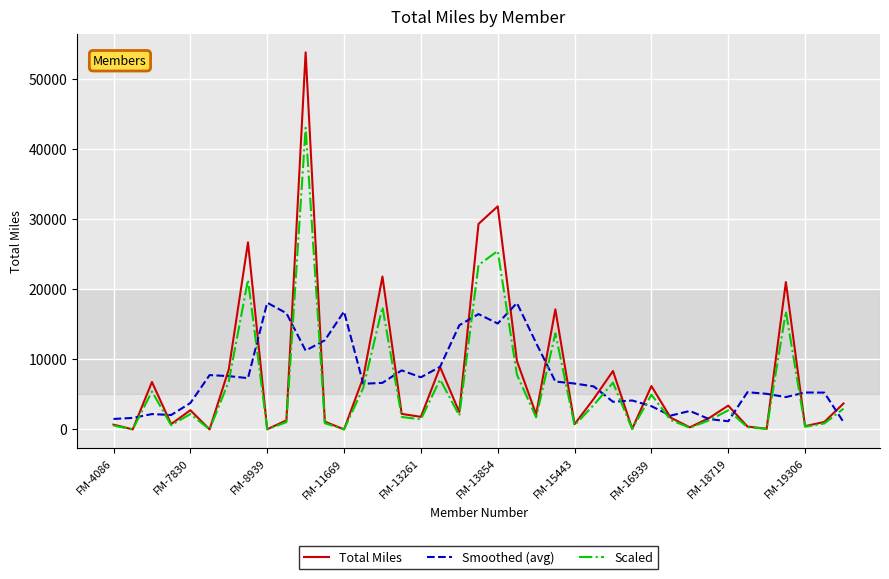

Which series has the widest spread of values?

Total Miles